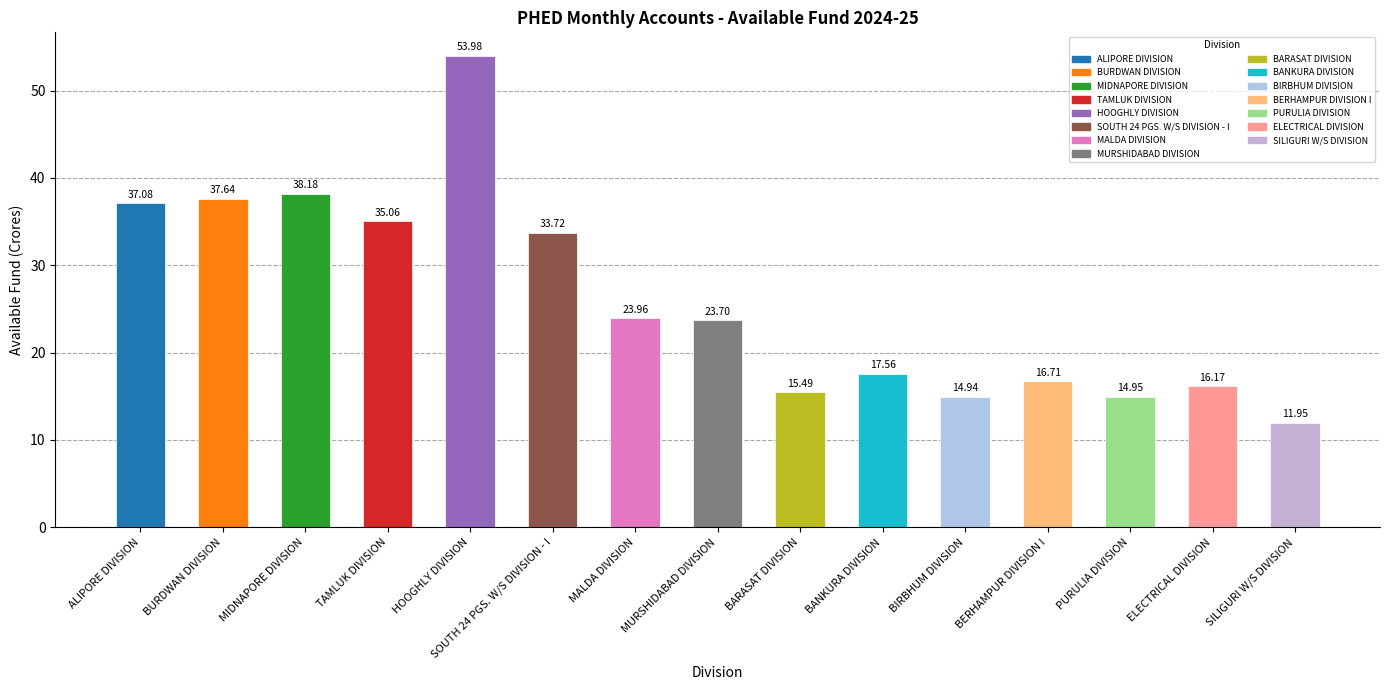

What is the label of the 15th bar from the right?

ALIPORE DIVISION